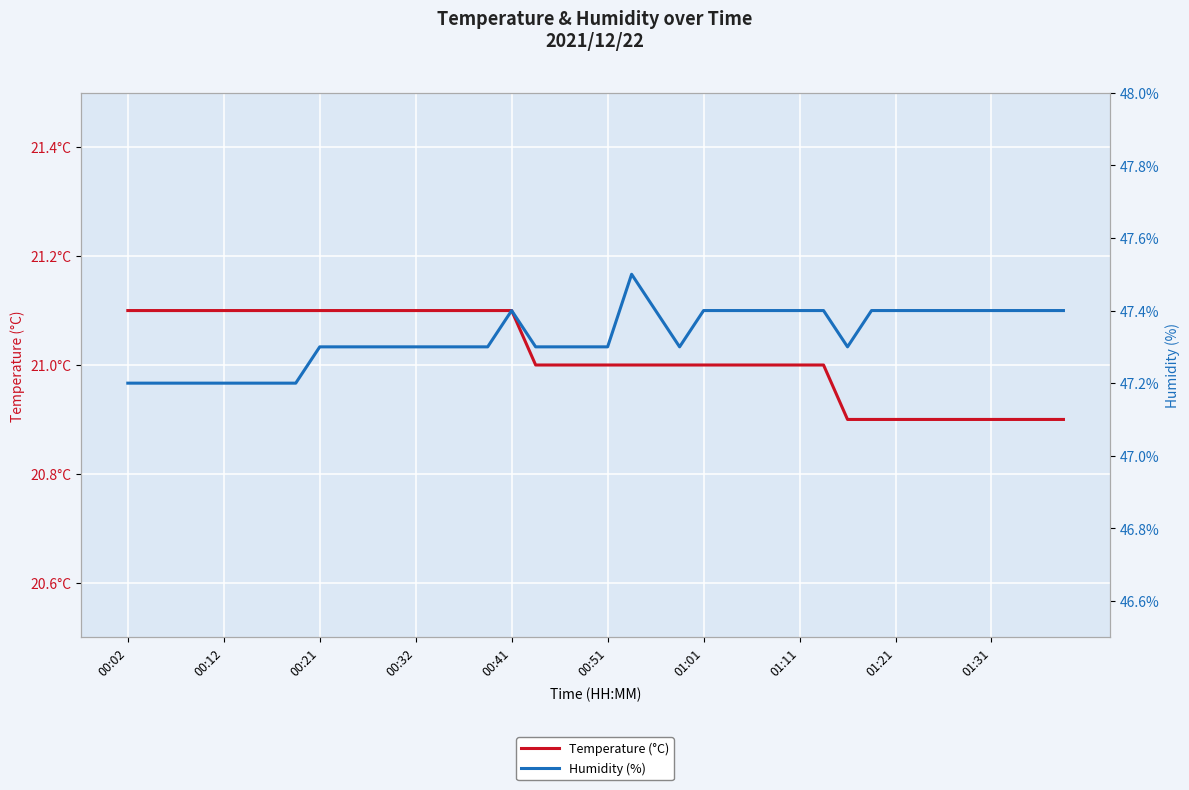

True or false: Humidity (%) has more than 0 points higher than both neighbors.

True